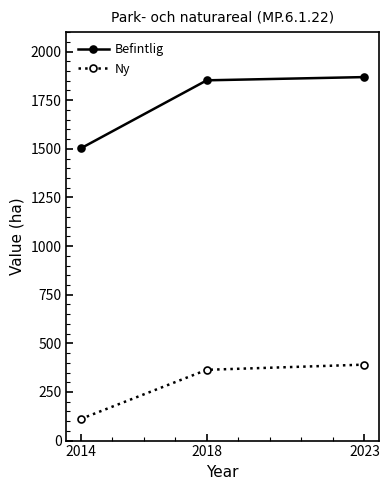

Count the number of categories in the chart.

3